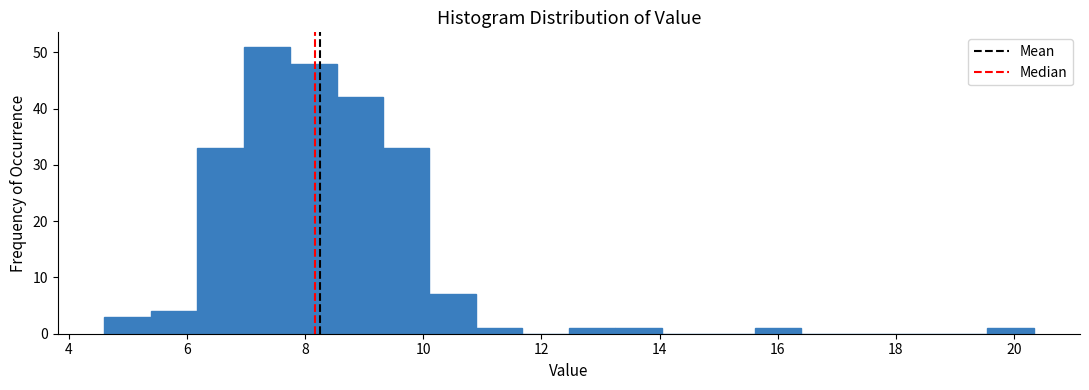

Read against the x-axis, roughly where is the centre of the tallest bar?

7.4